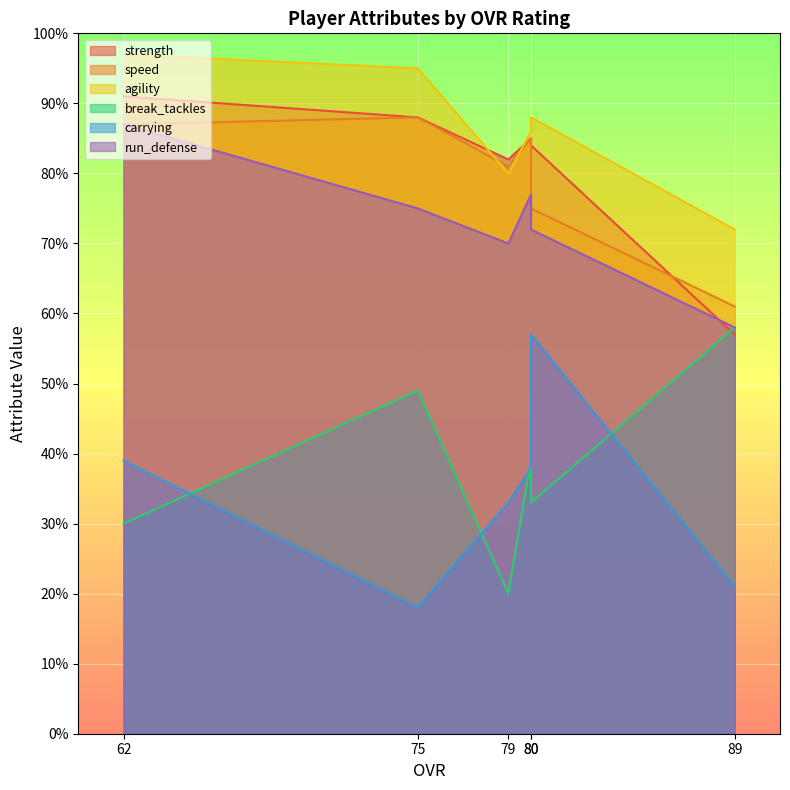

At which category does carrying reach its first local valley?

75